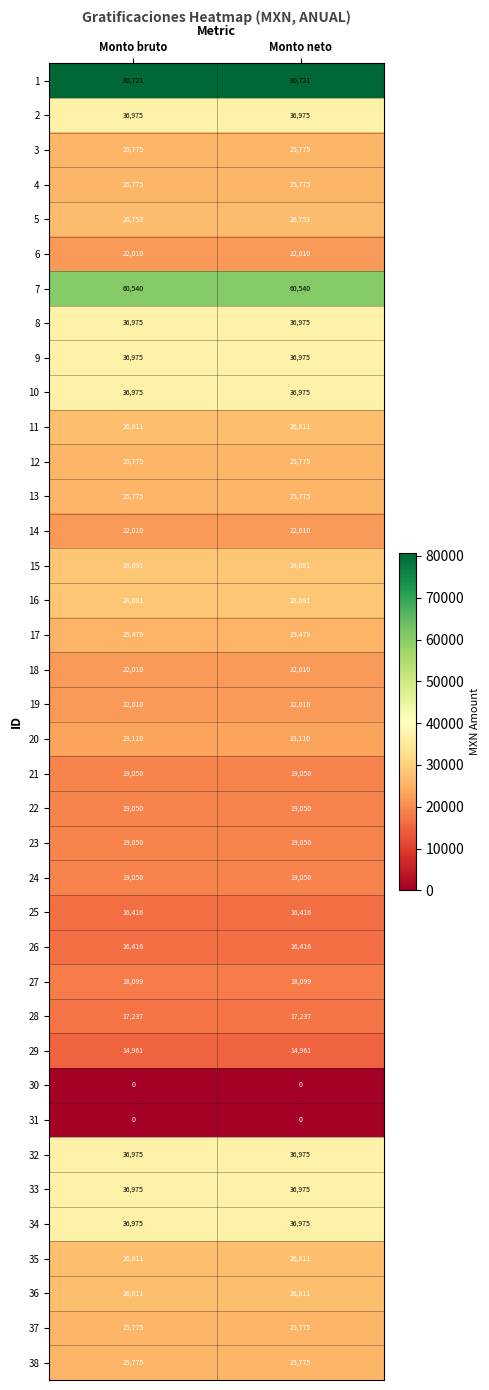

Is it true that 36 equals 39711 at Monto neto?

False